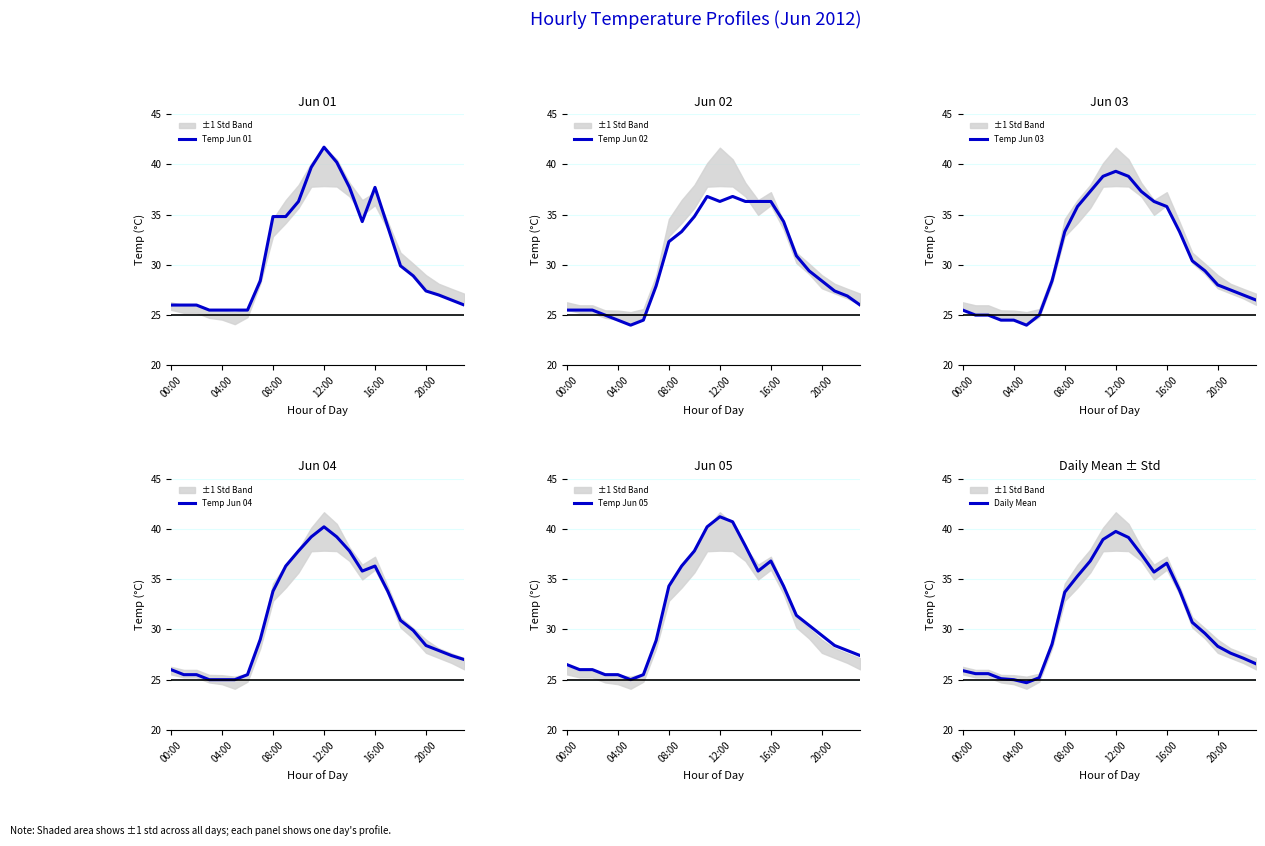

The value of Temp Jun 01 at 20:00 is 17.0. True or false?

False